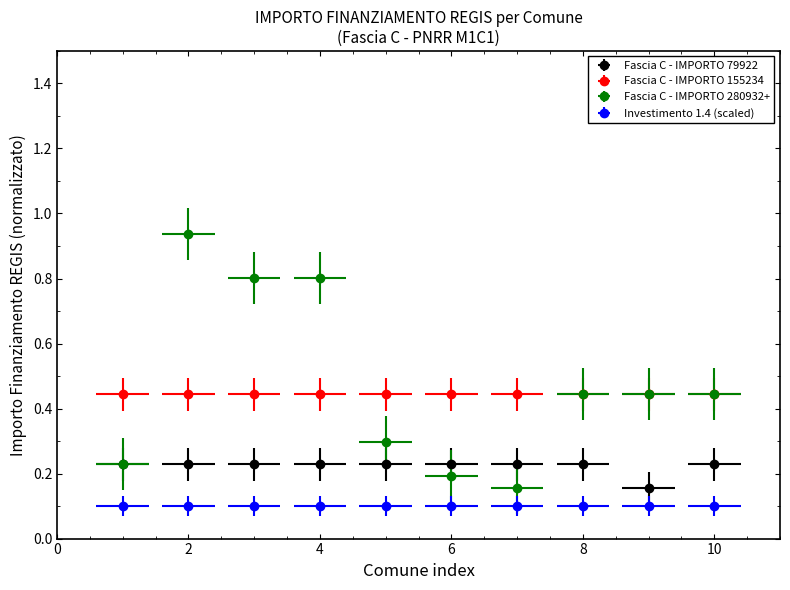

True or false: Fascia C - IMPORTO 79922 and Fascia C - IMPORTO 280932+ intersect in this chart.

True